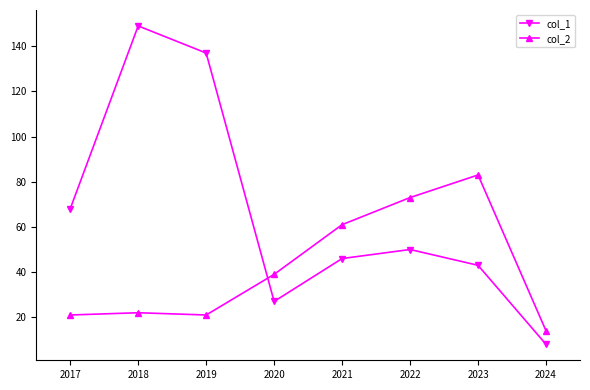

List the series in order of their peak value, highest first.

col_1, col_2